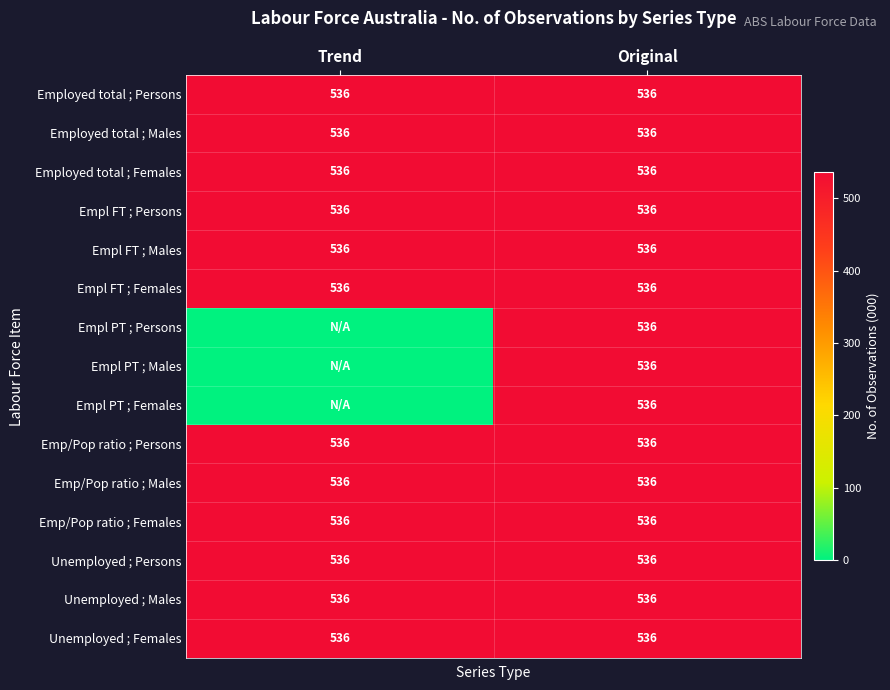

What is the total value across all series at Original?

8040